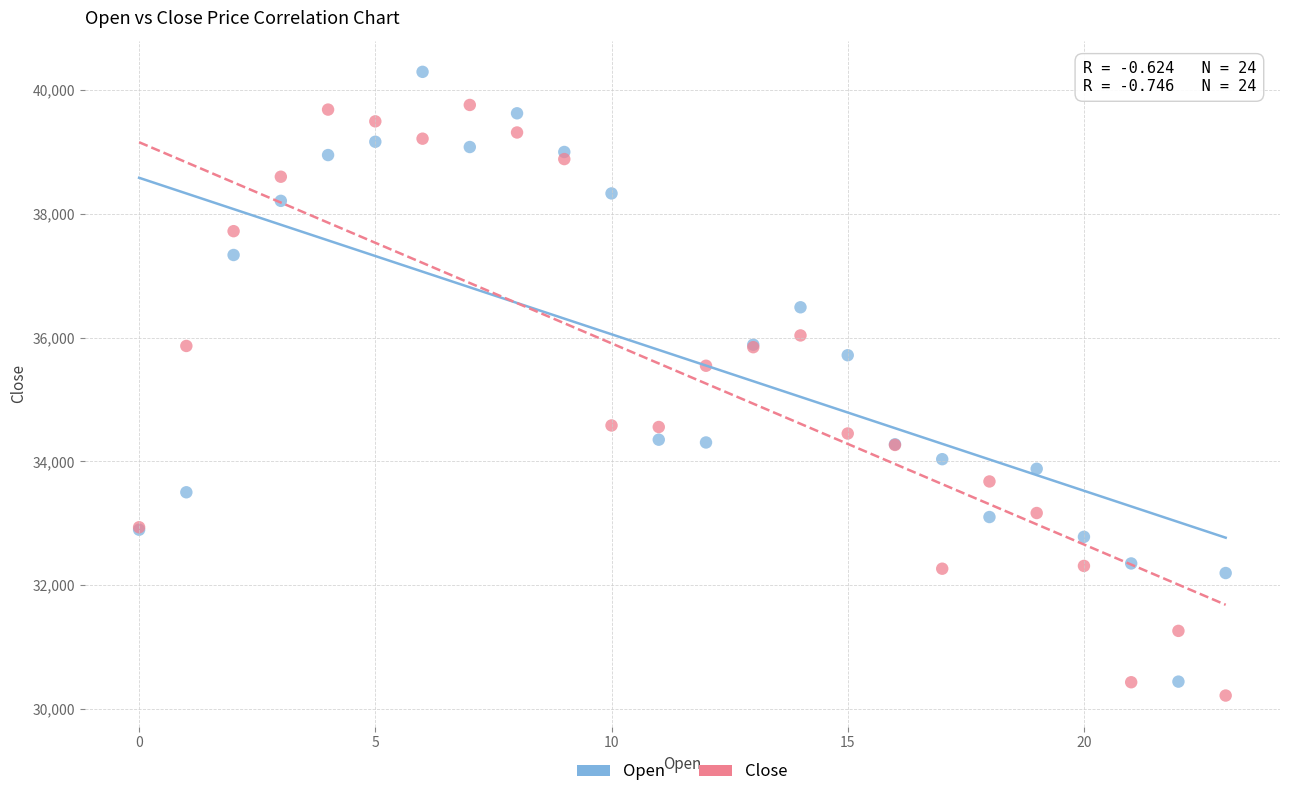

Which series reaches the maximum Y coordinate?

Open